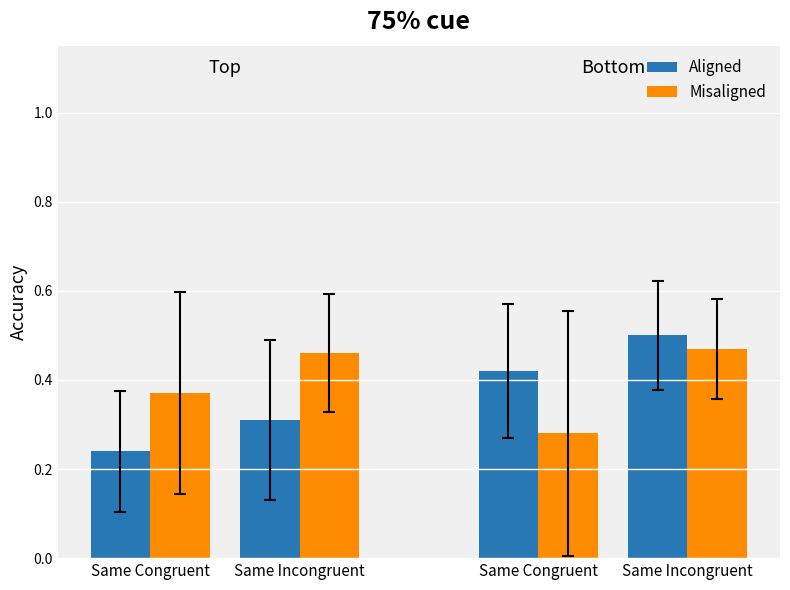

True or false: Aligned has a value of 0.7 at Same Incongruent.

False